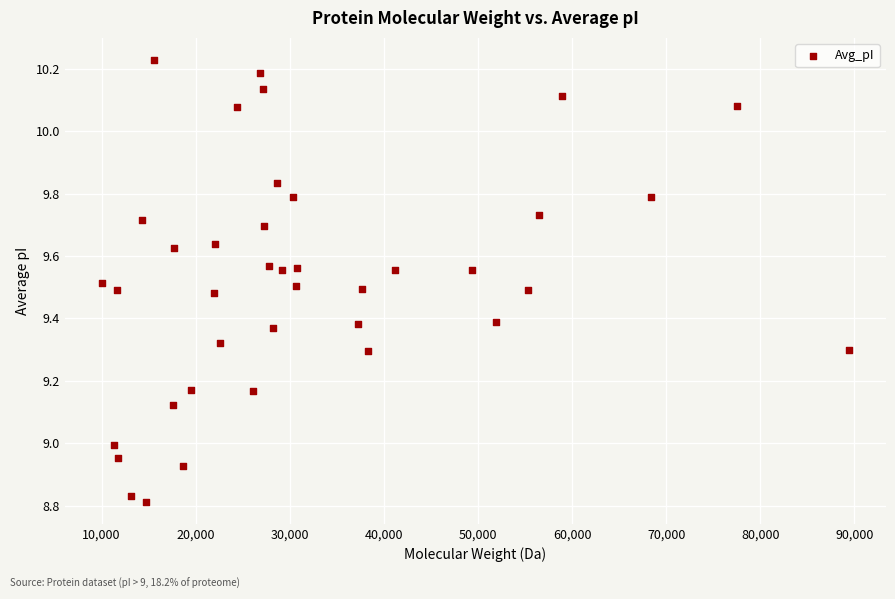

What is the range of X values (max minus min)?

79322.0